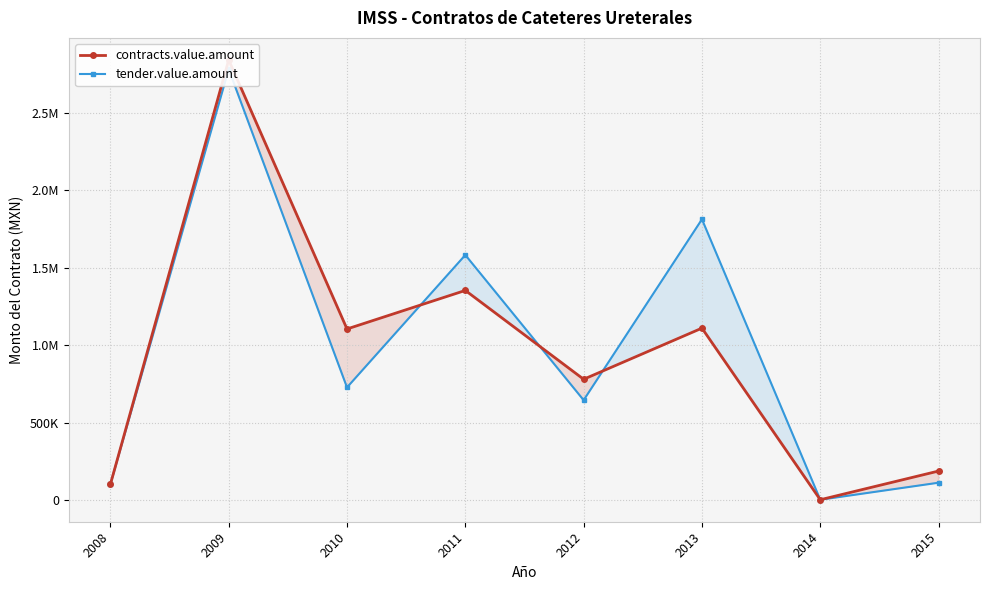

Which label corresponds to the largest value in the chart?

2009